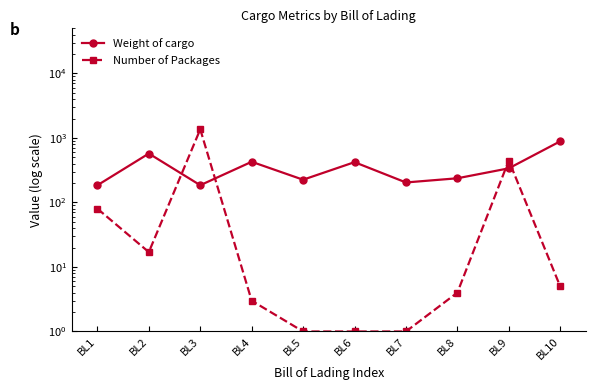

The Number of Packages series shows 294.7 at BL3. True or false?

False